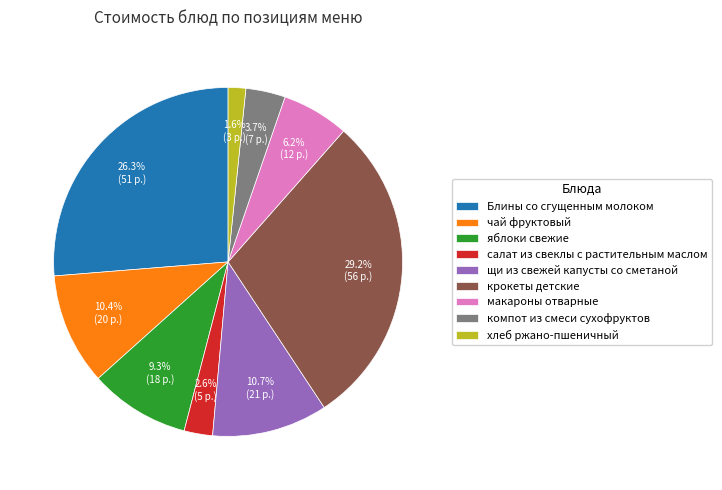

Is it true that яблоки свежие is 9% of the pie?

True